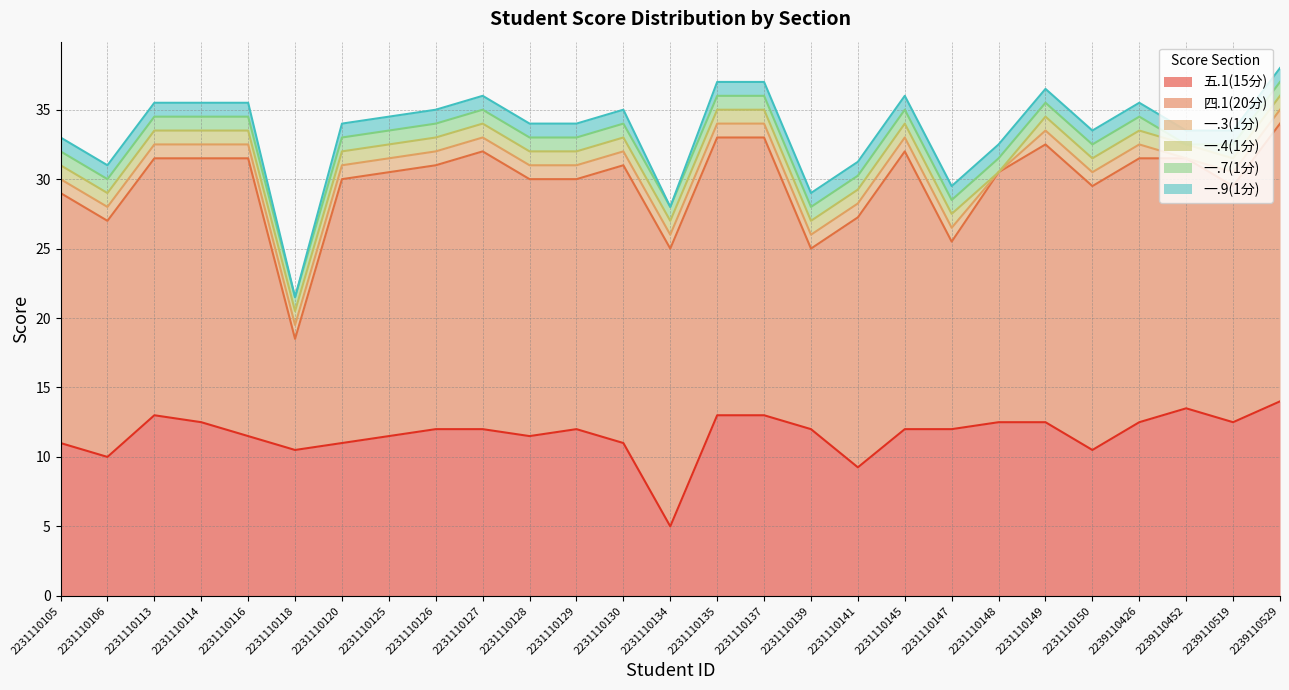

What is the sum of all 一.9(1分) values?

25.0